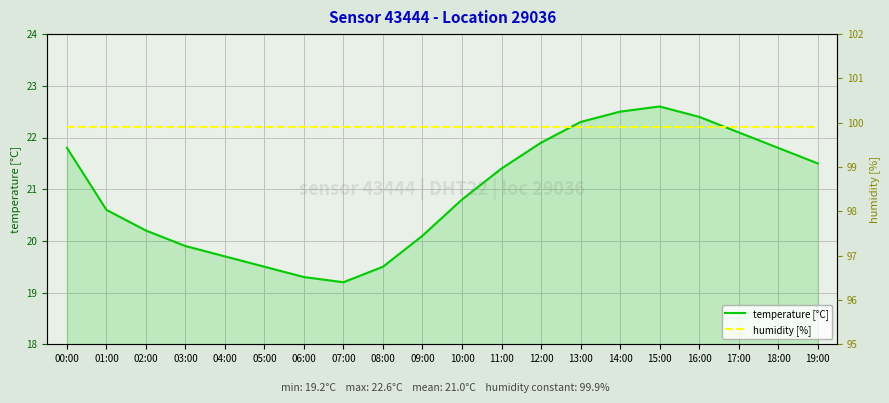

At which category is the sum across all series the highest?

15:00